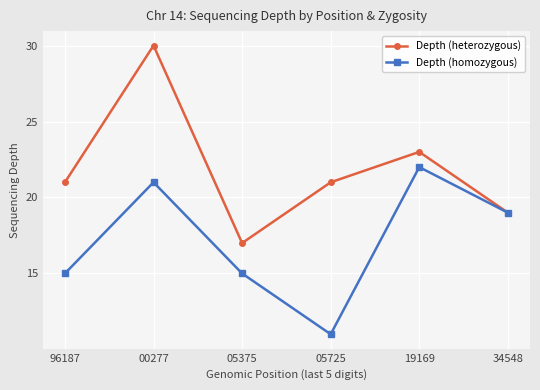

The Depth (heterozygous) series shows 11 at 19169. True or false?

False